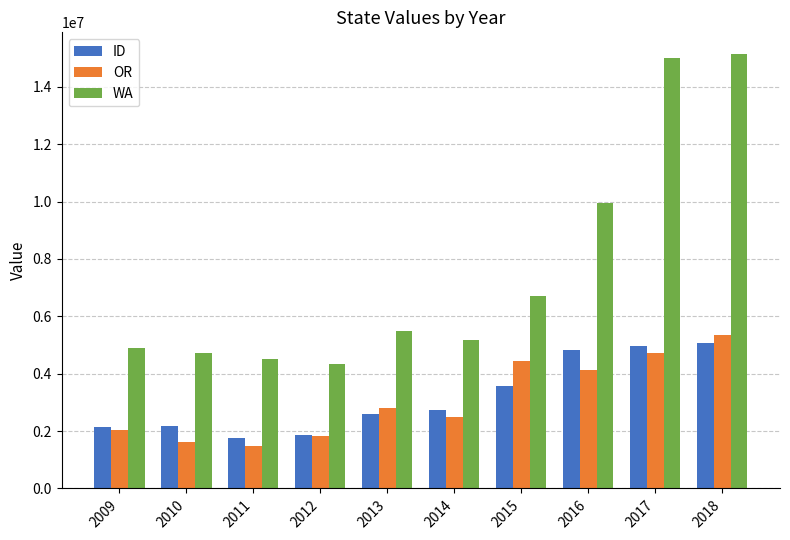

Is the value of OR at 2013 greater than the value of ID at 2017?

No